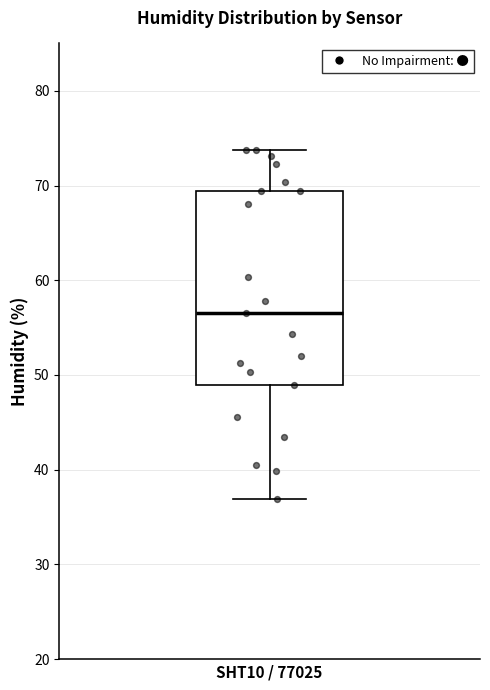

Read this box plot against the y-axis: the position of the median line, the range covered by the box, and the ends of both whiskers. The values are not printed on the chart, so give them approximately, as read against the axis.

median 57, box 49 to 69, whiskers 37 to 74